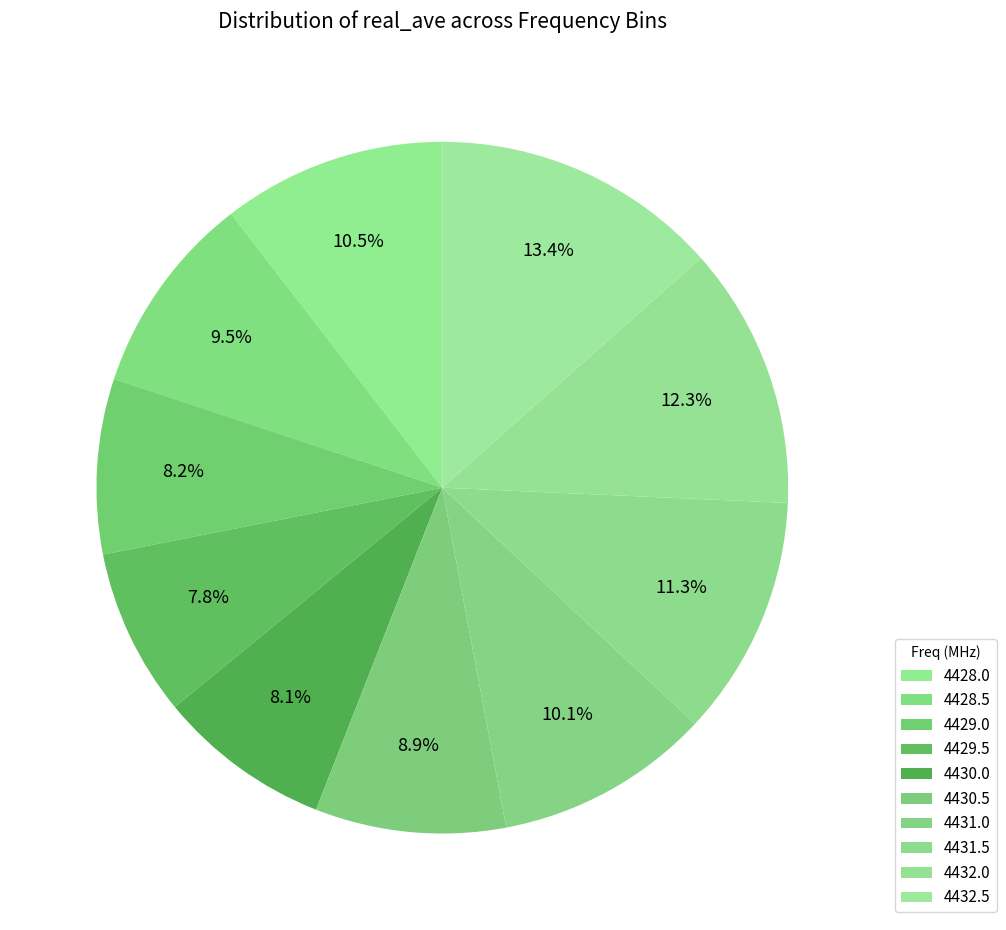

How many segments does this pie chart have?

10